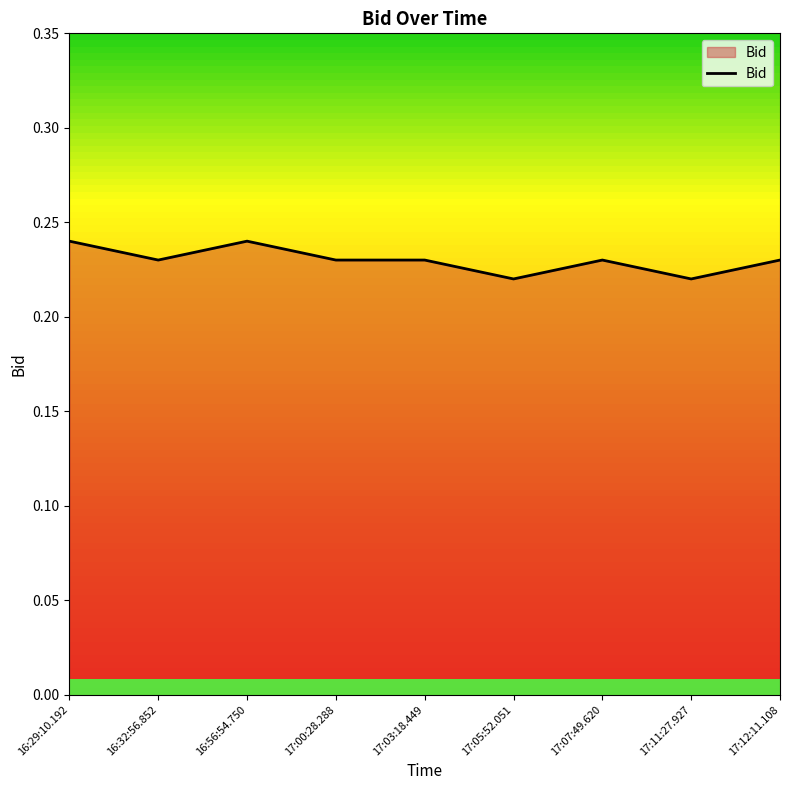

Where is the first local maximum?

16:56:54.750